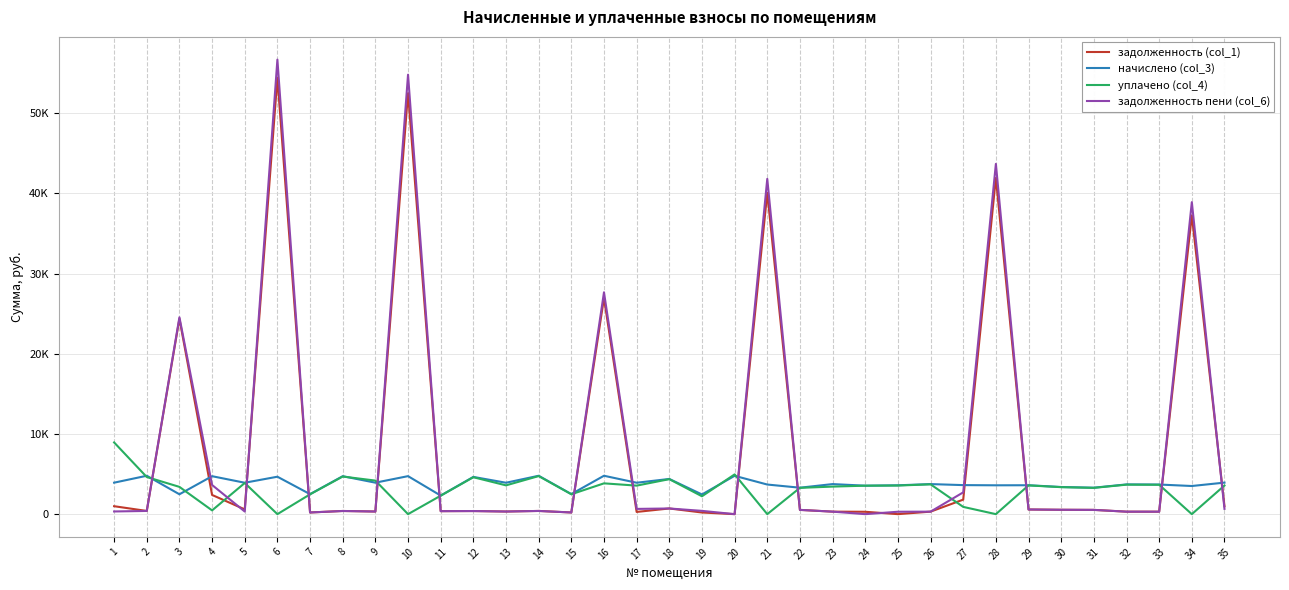

Does the chart display data point markers on the line(s)?

No